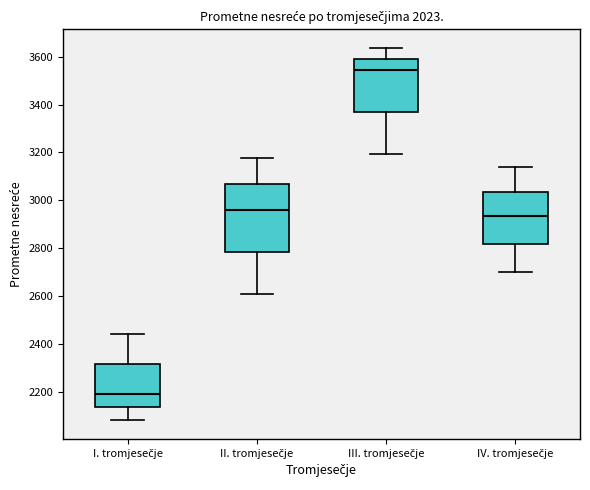

Reading left to right, read every box against the y-axis: the position of its median line, the range the box covers, and the ends of its whiskers. The values are not printed on the chart, so give them approximately, as read against the axis.

I. tromjesečje: median 2200, box 2140 to 2320, whiskers 2080 to 2440
II. tromjesečje: median 2960, box 2780 to 3060, whiskers 2600 to 3180
III. tromjesečje: median 3540, box 3360 to 3600, whiskers 3200 to 3640
IV. tromjesečje: median 2940, box 2820 to 3040, whiskers 2700 to 3140